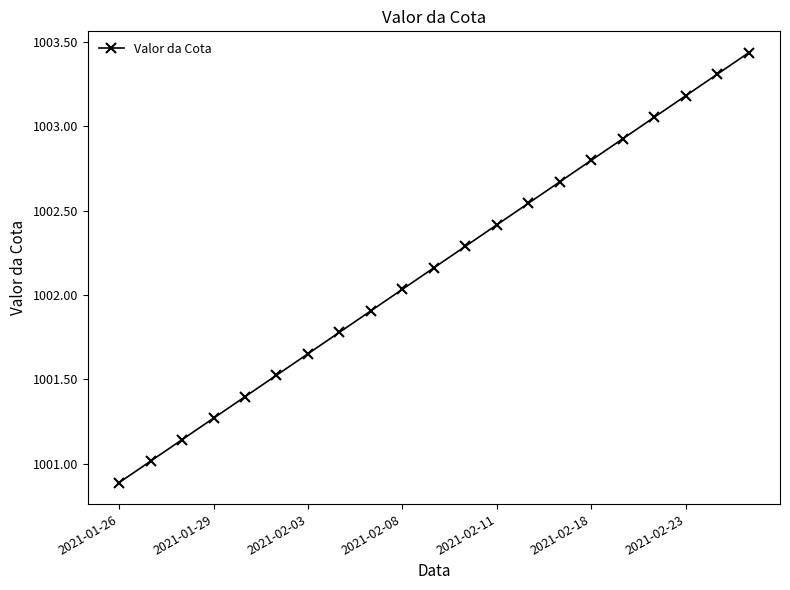

How many lines are shown in the chart?

1